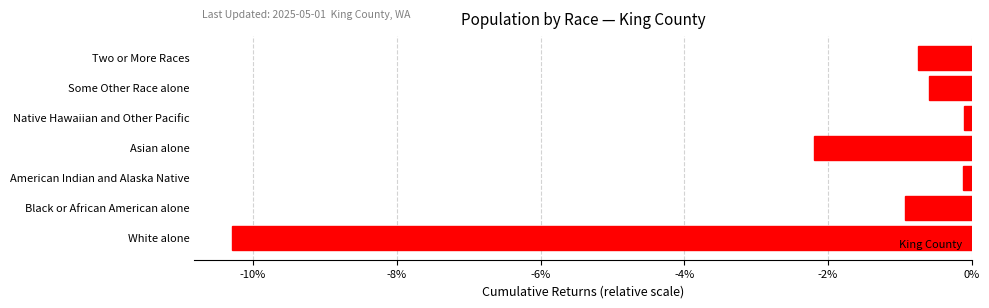

Are the bars grouped side by side (vs. stacked)?

No